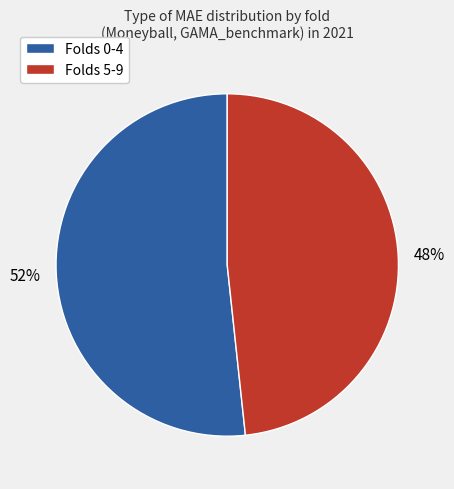

Count the number of slices in the pie.

2